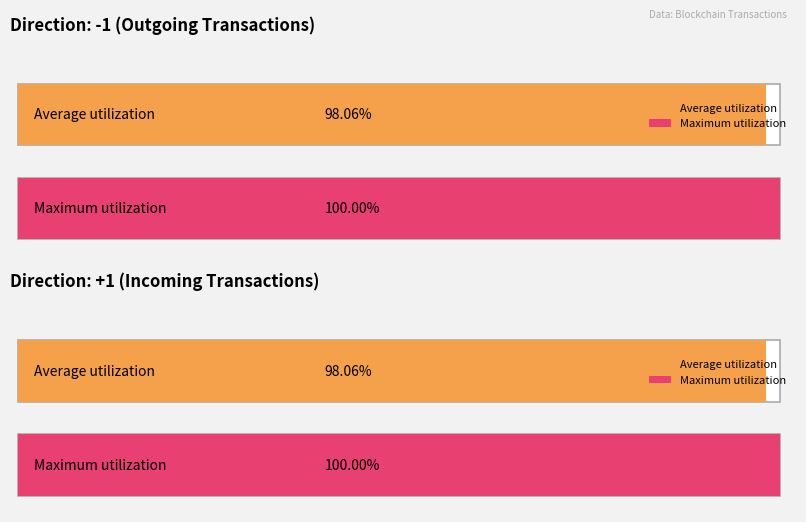

How many bars are there in each group?

2